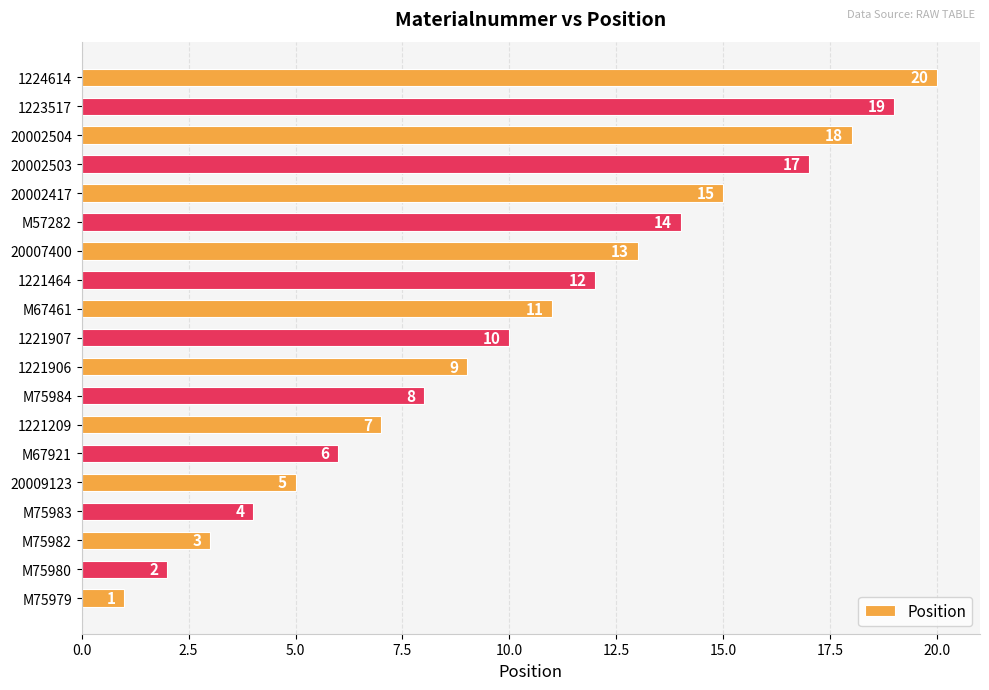

Reading bottom to top, transcribe all the data shown in this chart.

1	2	3	4	5	6	7	8	9	10	11	12	13	14	15	17	18	19	20